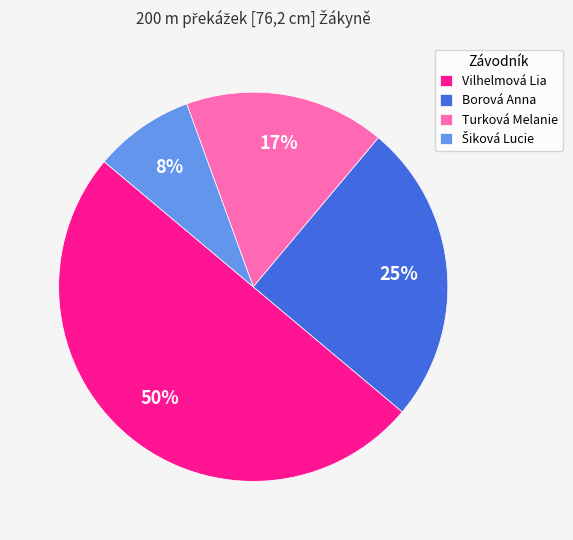

To the nearest percent, what portion does Vilhelmová Lia represent?

50%